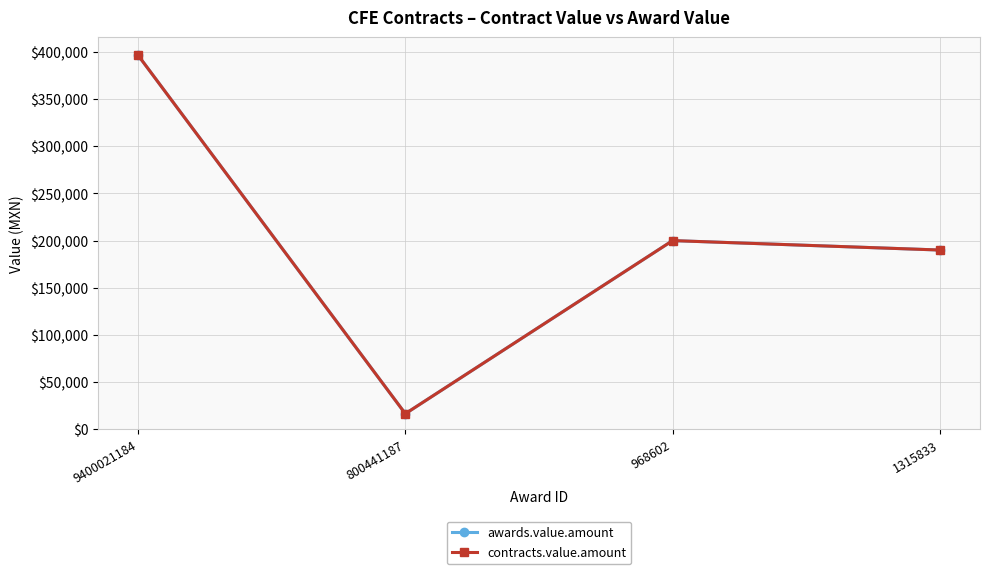

True or false: awards.value.amount and contracts.value.amount intersect in this chart.

False